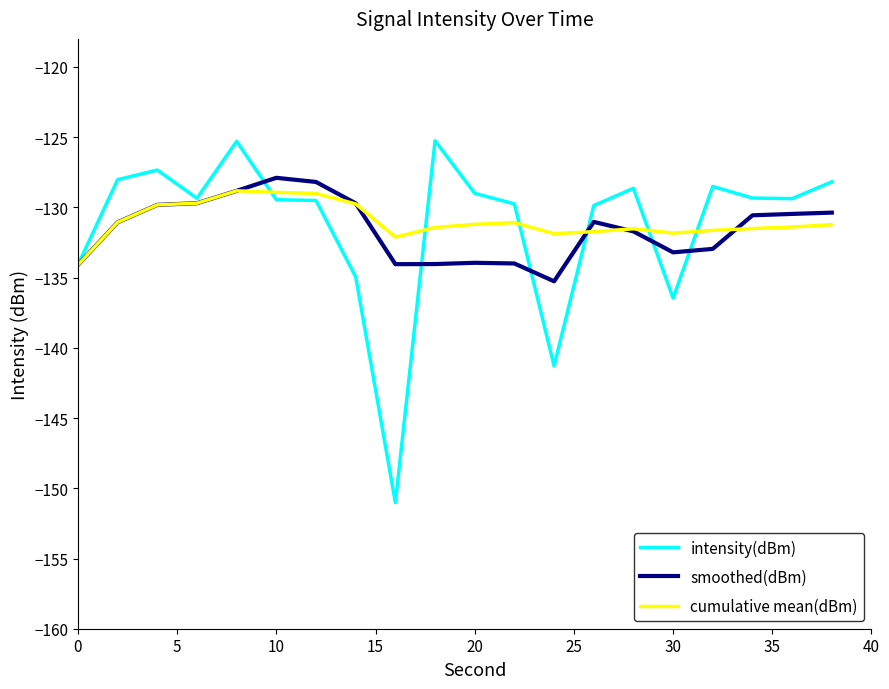

Which series has the largest range (max minus min)?

intensity(dBm)